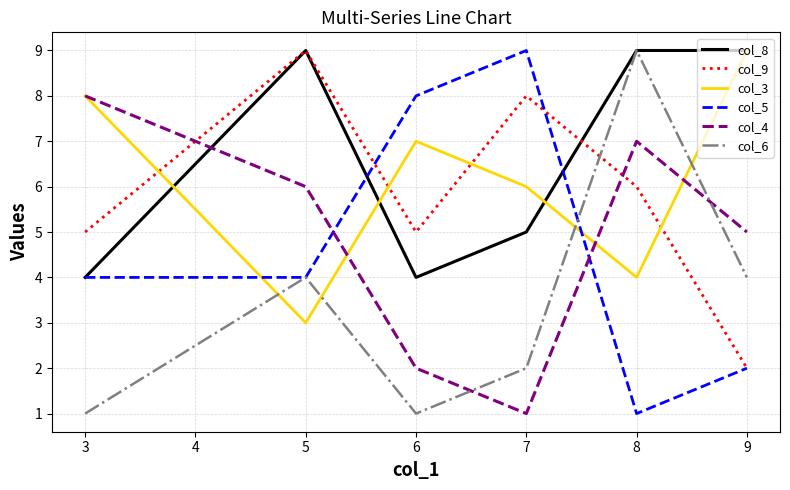

Which series has the largest total across all categories?

col_8